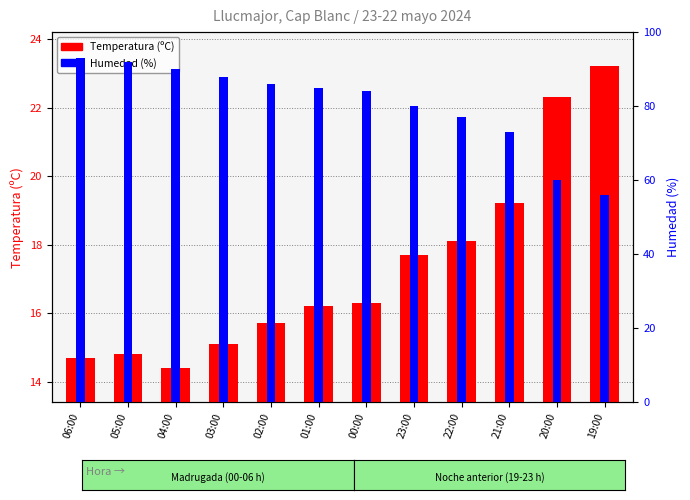

At 21:00, list the series in order from largest to smallest.

Humedad (%), Temperatura (ºC)